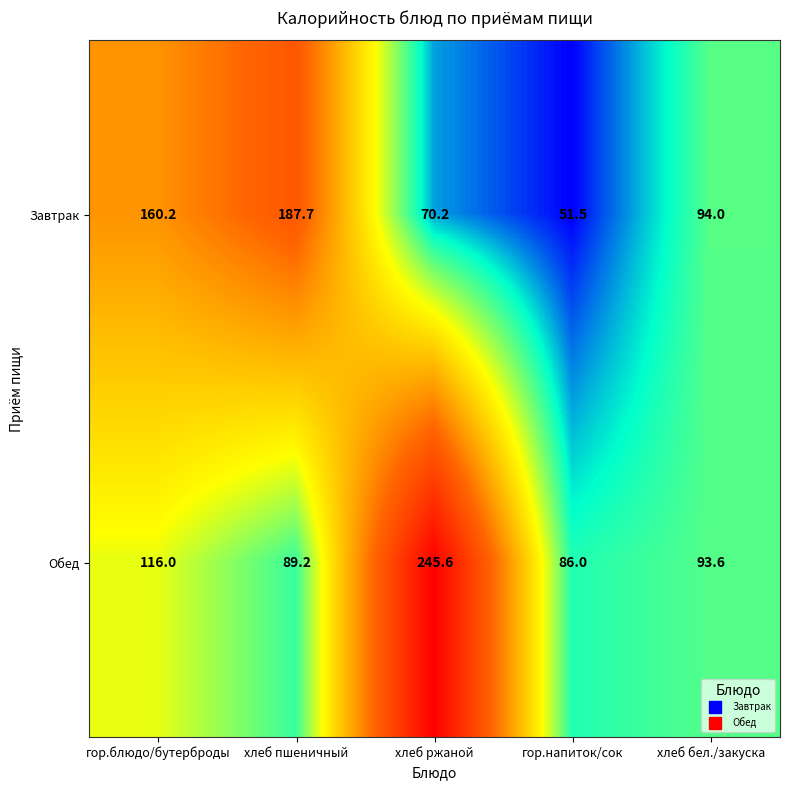

The value of Обед at гор.блюдо/бутерброды is 116.0. True or false?

True